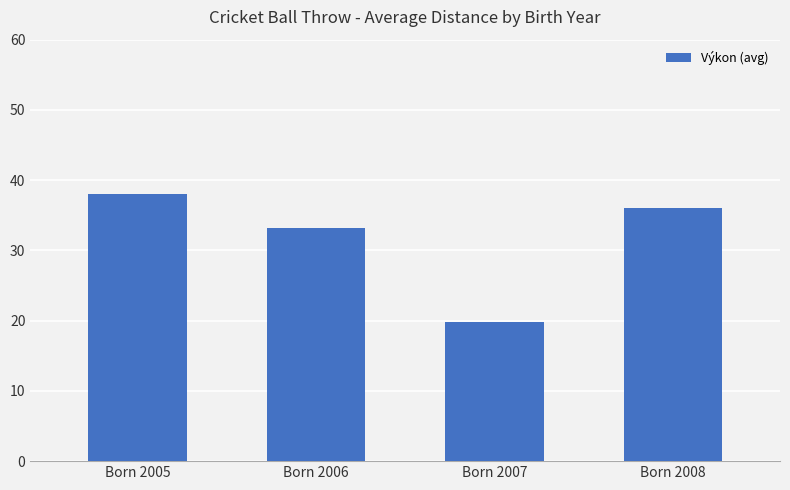

Where does the data first go above 36?

Born 2005